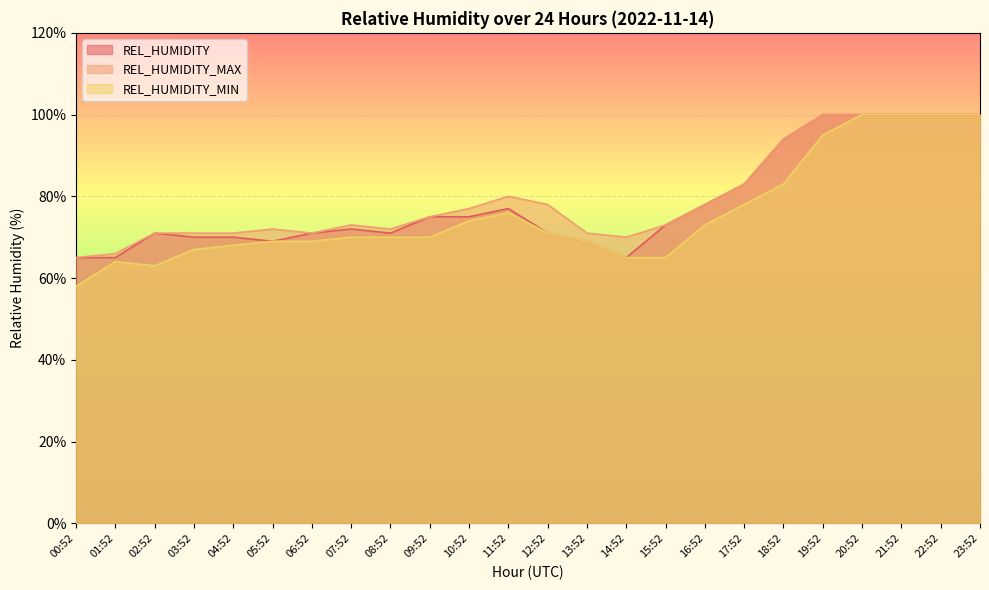

True or false: REL_HUMIDITY_MIN has a value of 139 at 18:52.

False